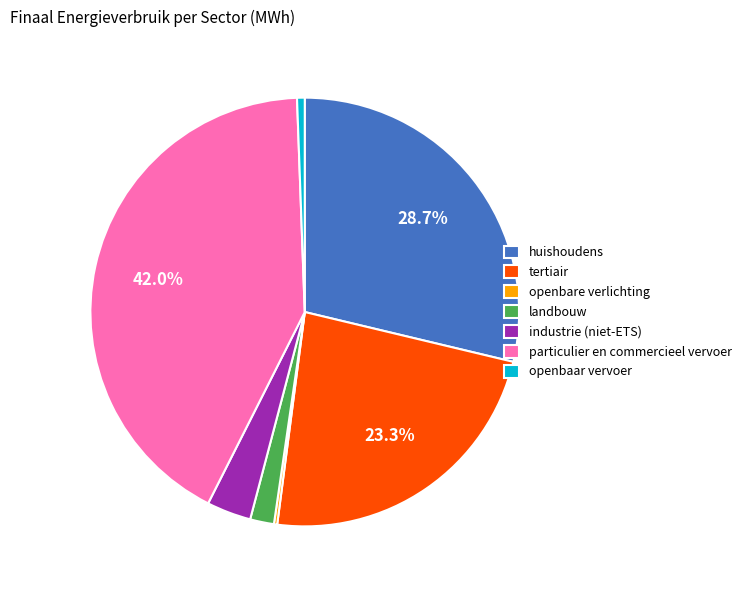

Do huishoudens and industrie (niet-ETS) together represent more than half of the pie?

No